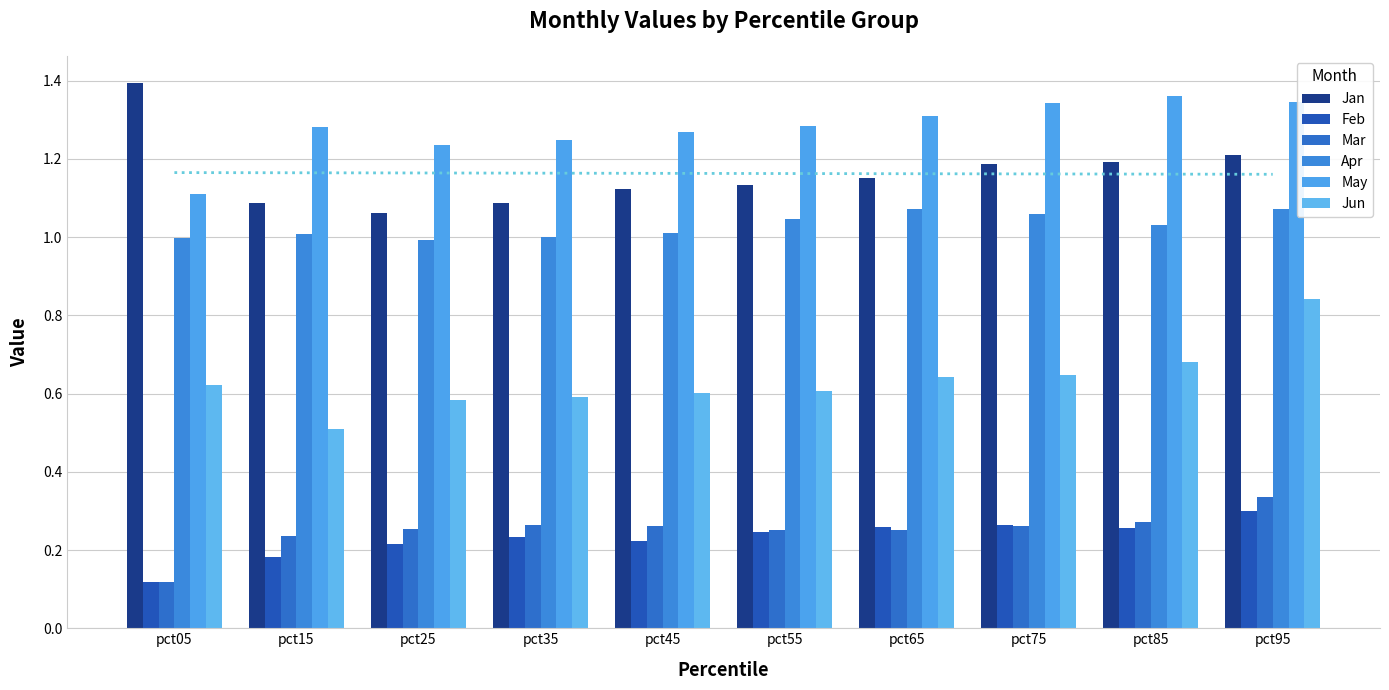

At which label is Mar closest to 0?

pct05